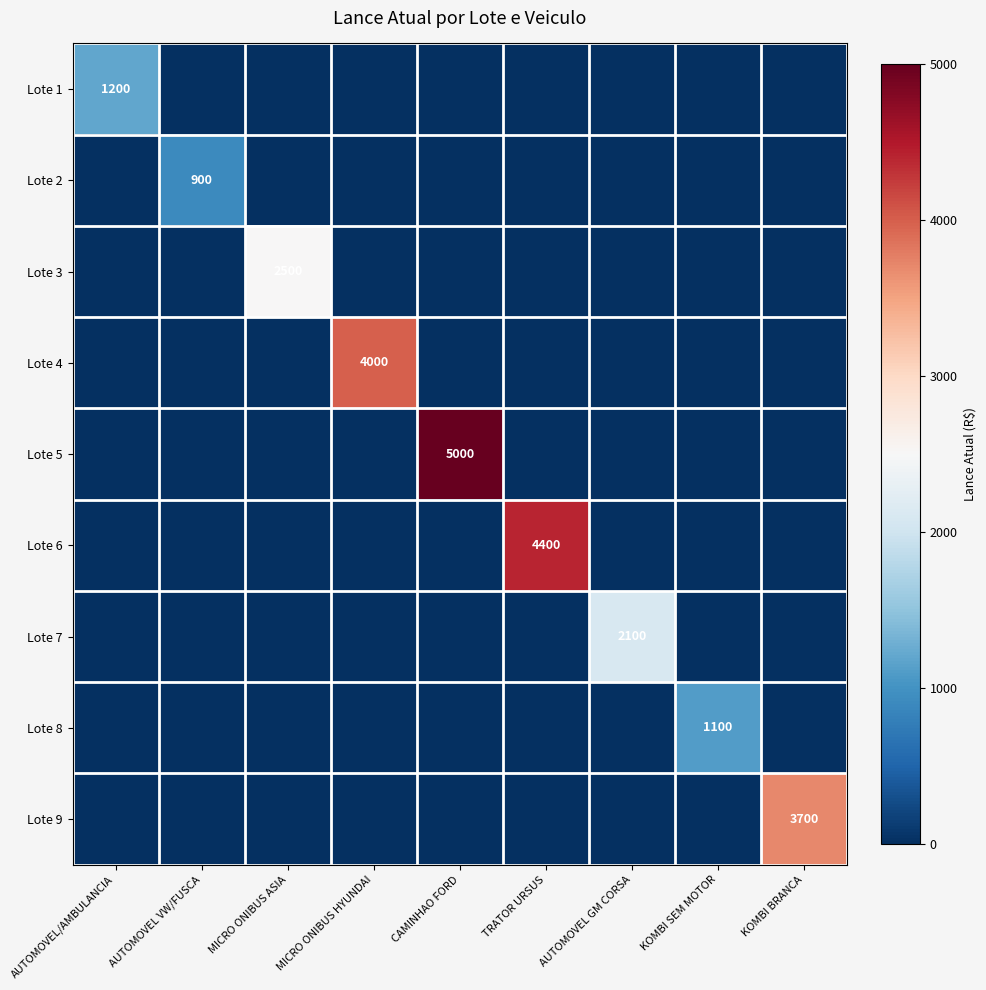

What is the average value of the Lote 6 series?

489